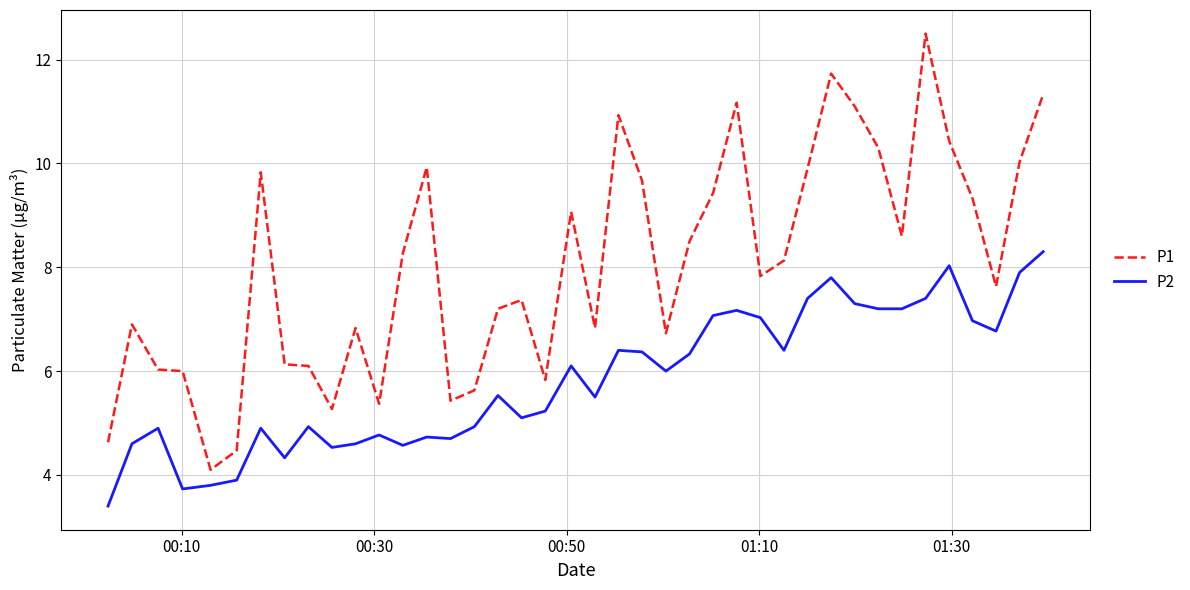

What is the minimum value shown in the chart?

3.4